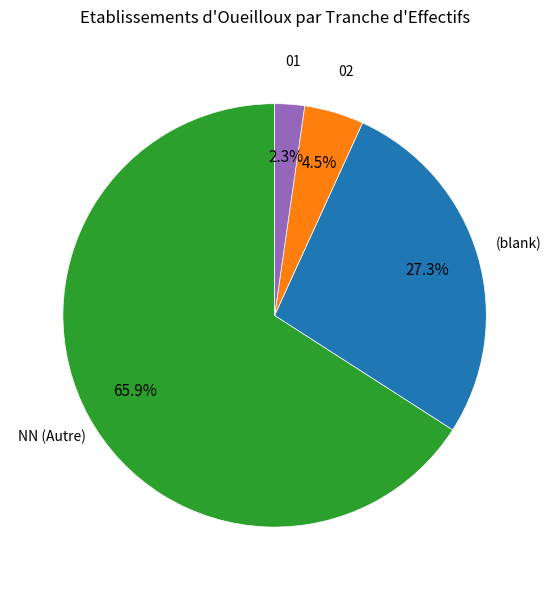

Rank the categories by value from highest to lowest.

NN, (blank), 02, 01